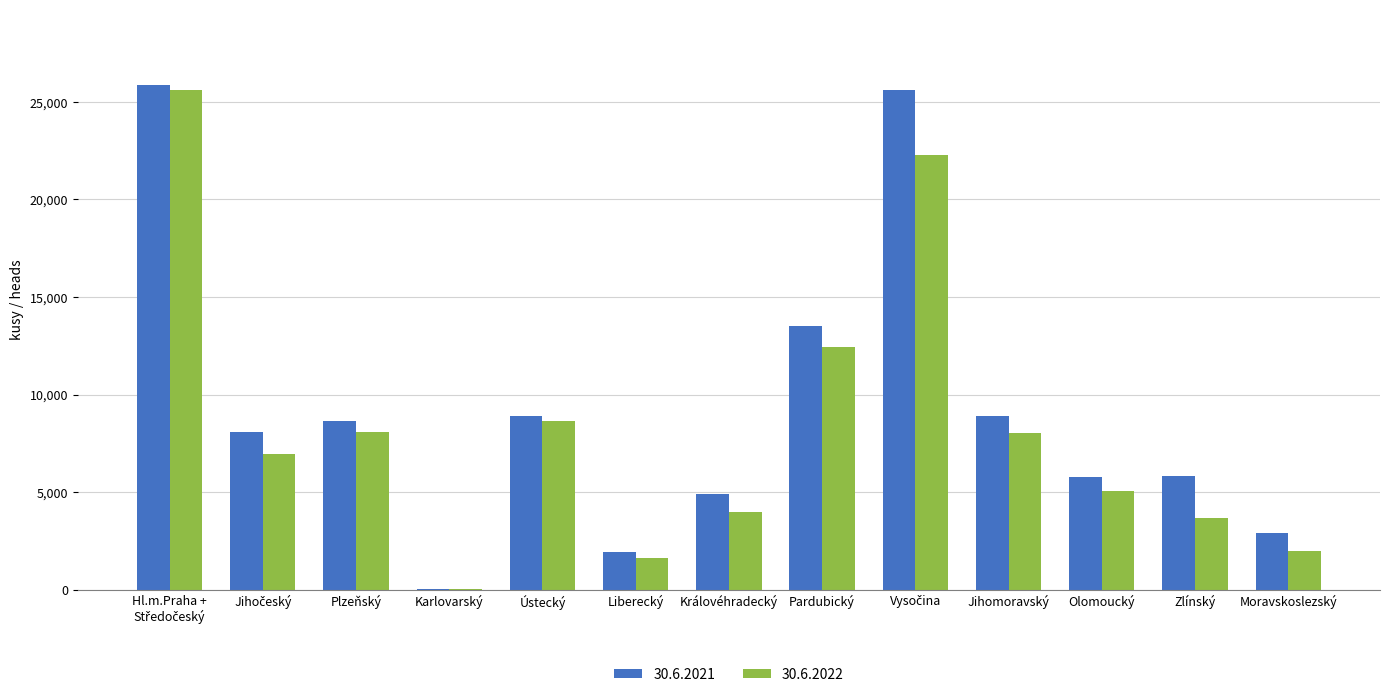

What is the total value across all series at Liberecký?

3581